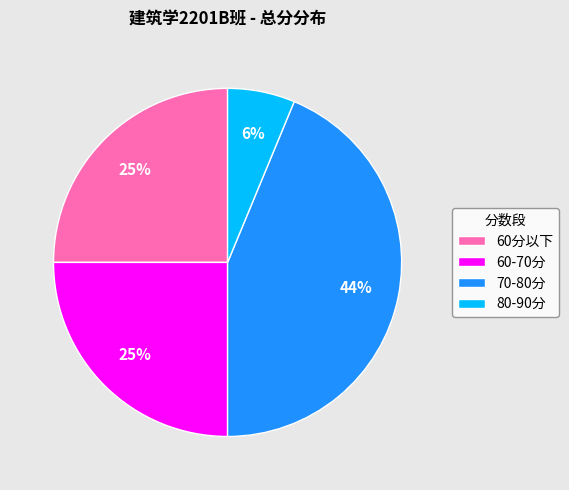

To the nearest percent, what percentage of the pie is 60-70分?

25%